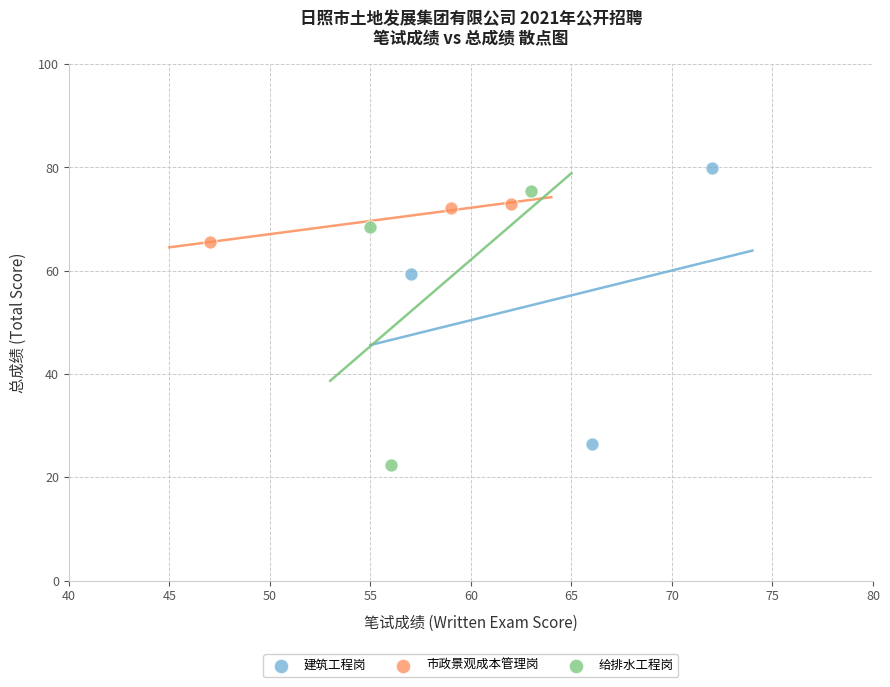

Which series reaches the maximum Y coordinate?

建筑工程岗